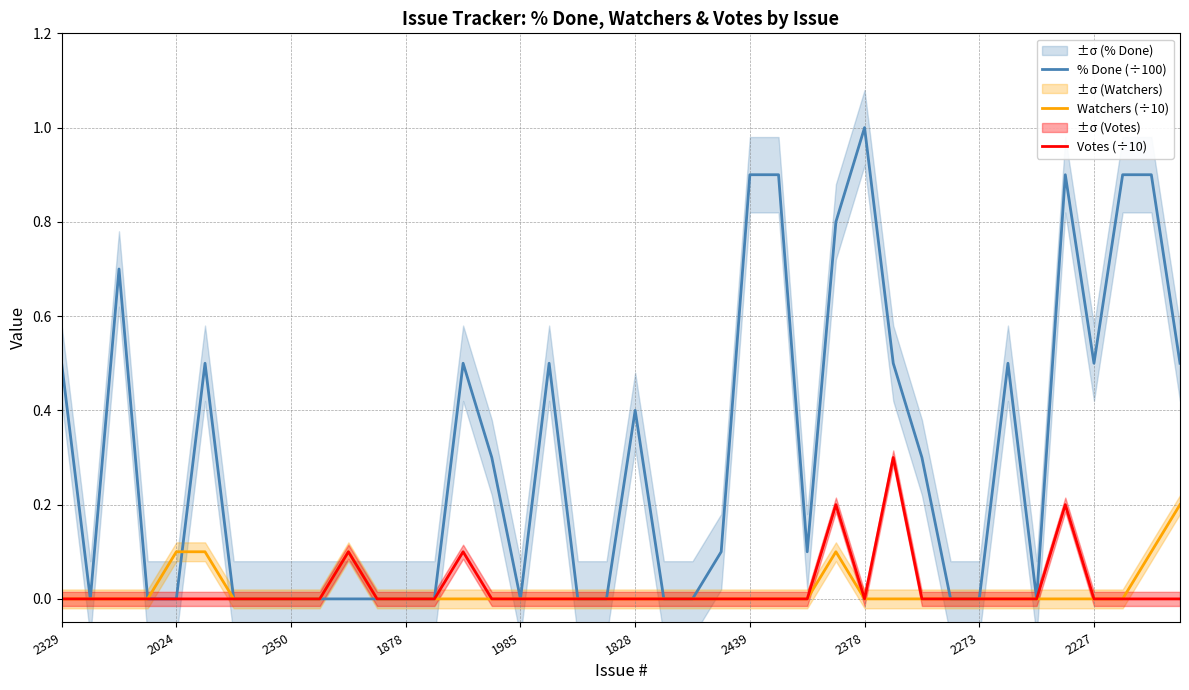

The % Done (÷100) series shows 0.5 at 2350. True or false?

False